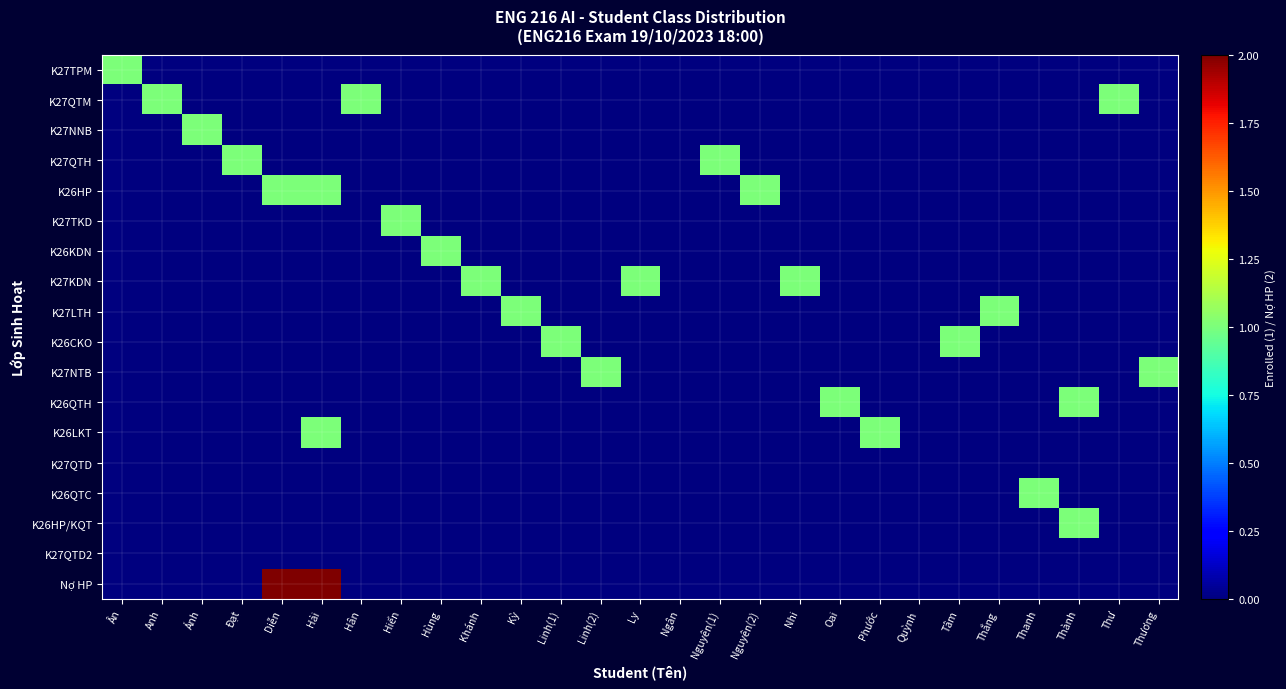

At which category is the sum across all series the highest?

Hải